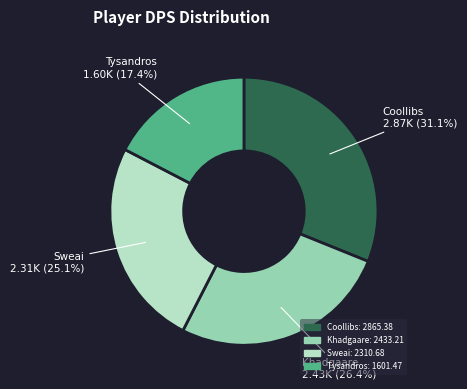

True or false: Sweai accounts for 38% of the total.

False